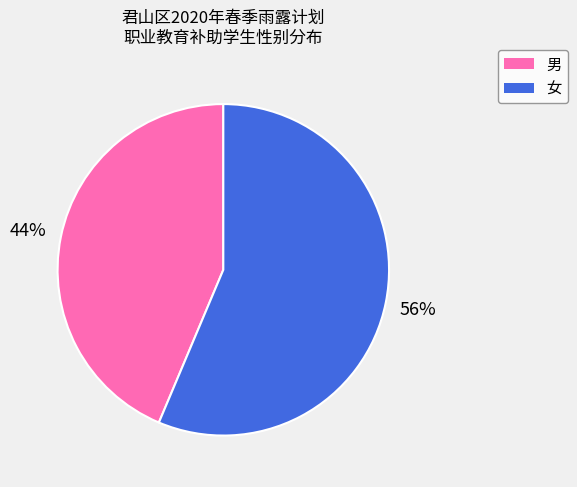

Does 女 account for over 50% of the chart?

Yes